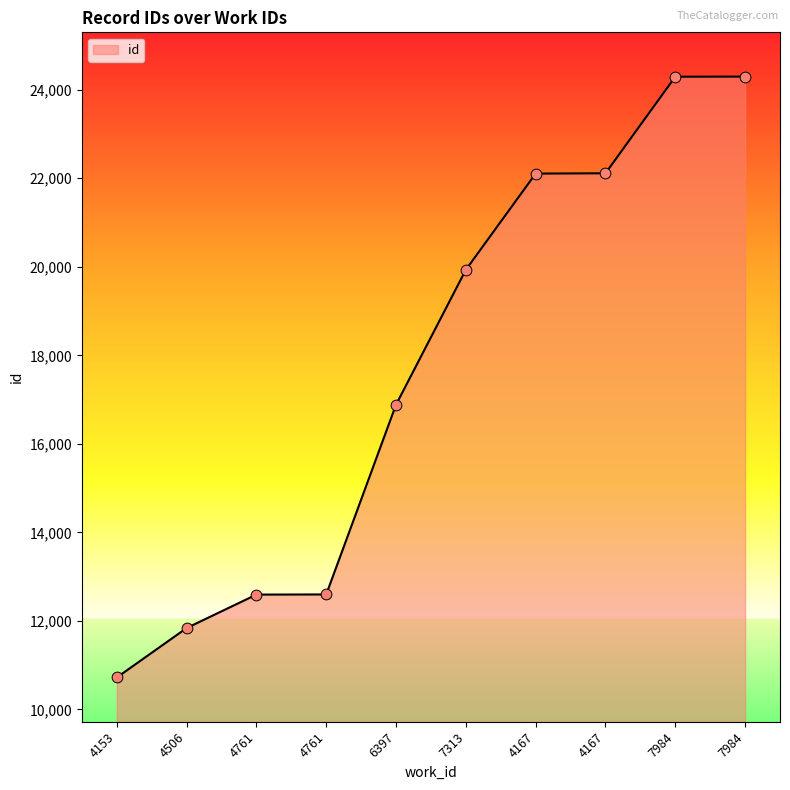

Which has a higher value, 4153 or 7984?

7984